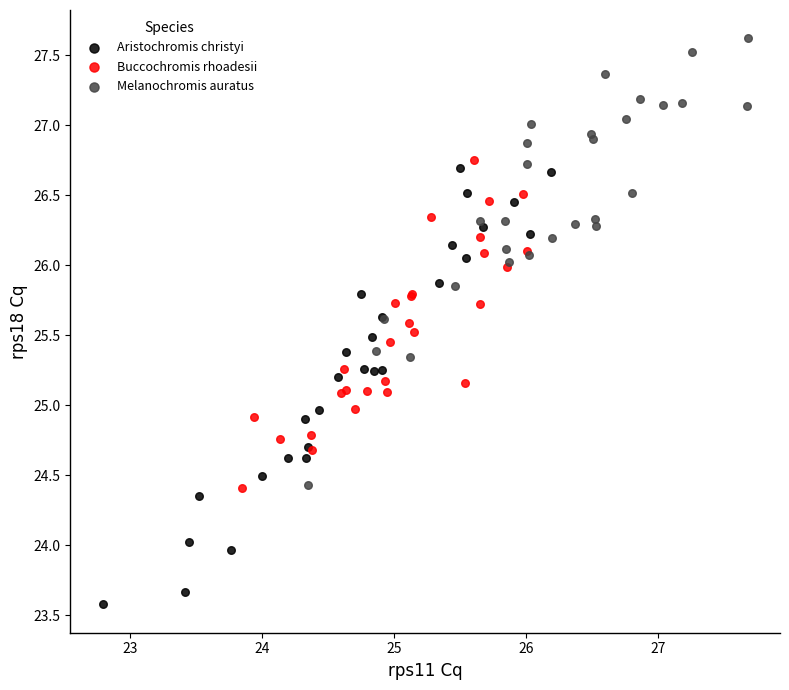

What are all the series names shown in the legend?

Aristochromis christyi, Buccochromis rhoadesii, Melanochromis auratus